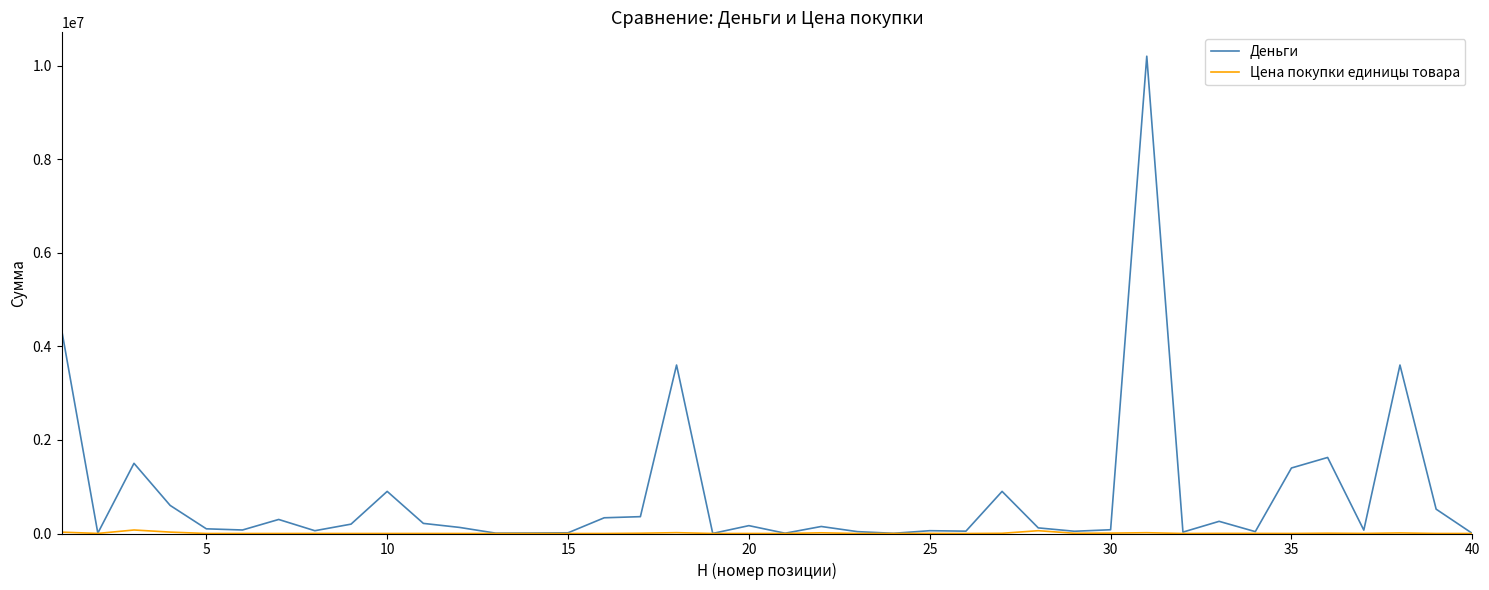

What is the maximum value for Деньги?

10200000